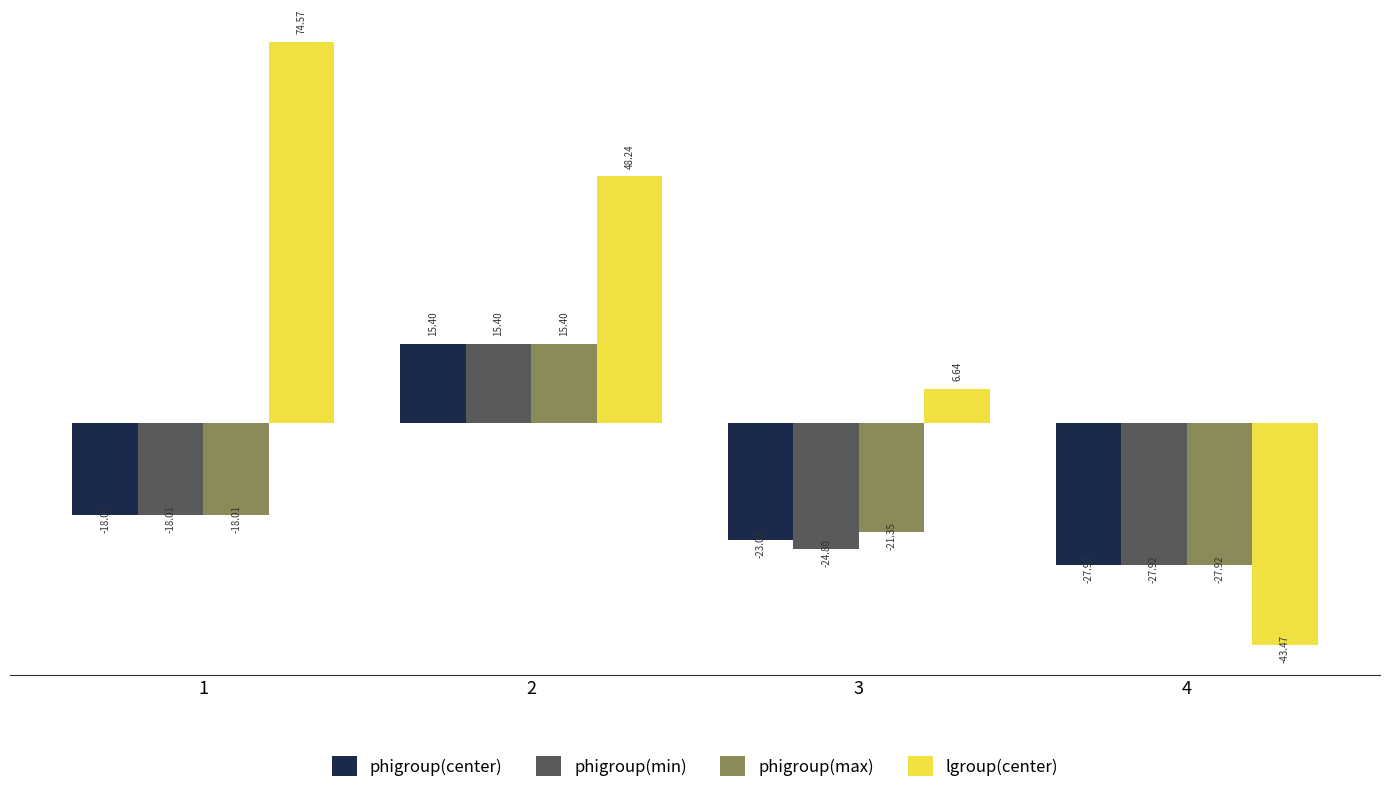

How many bars are there in each group?

4